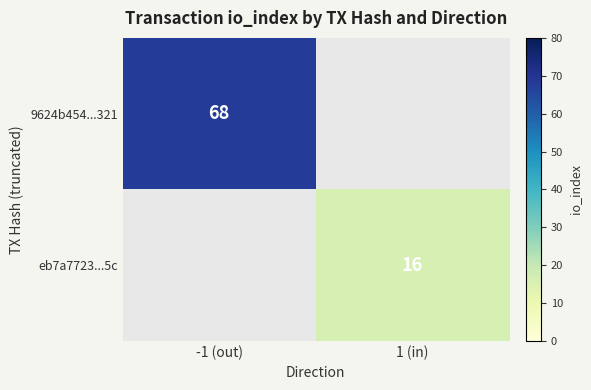

What is the maximum value shown in the chart?

68.0